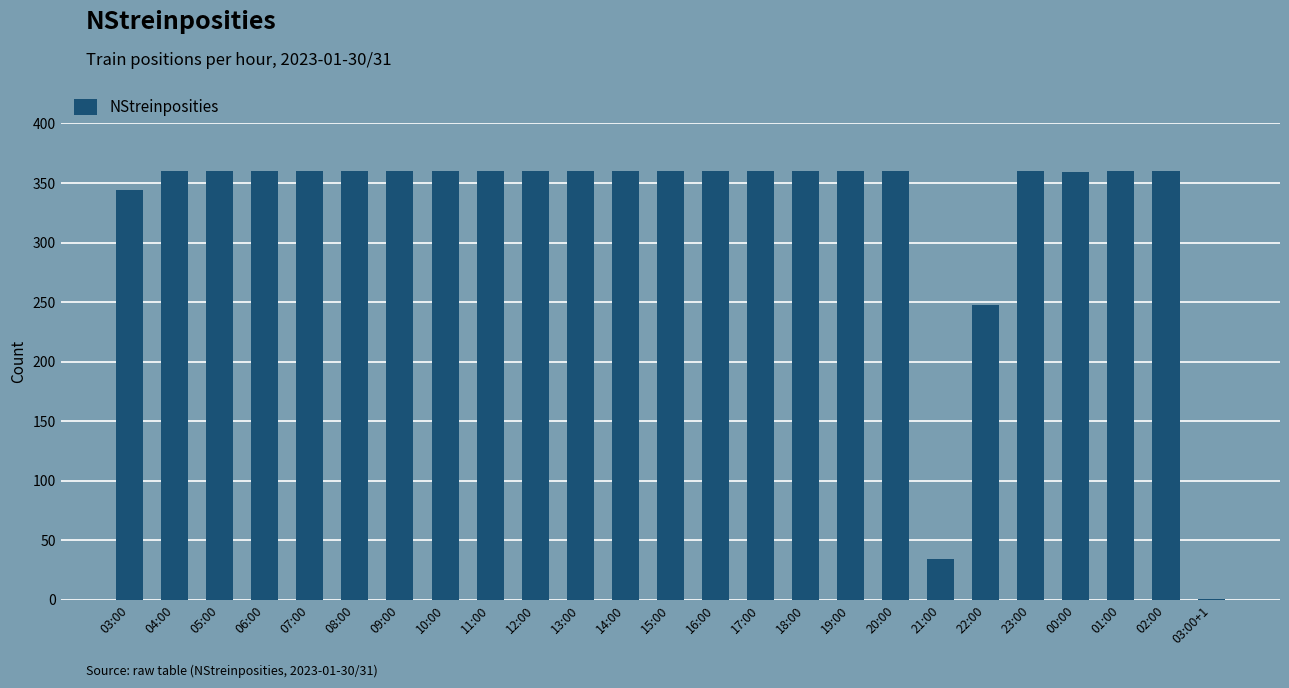

Where is the data nearest to the value 180?

22:00